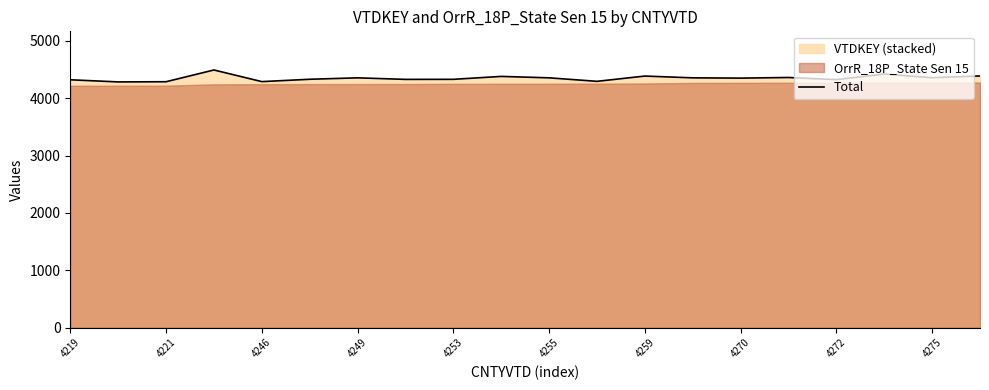

The value of Total at 4249 is 4357. True or false?

True